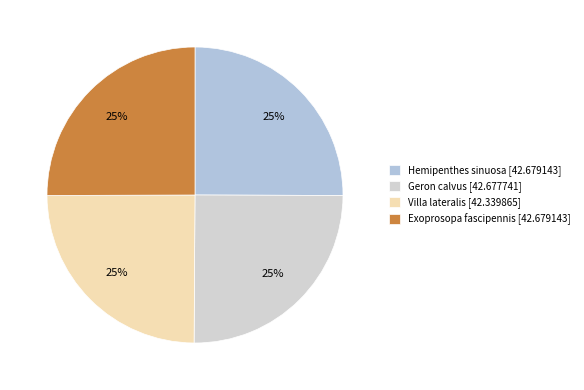

How many slices are in this pie chart?

4